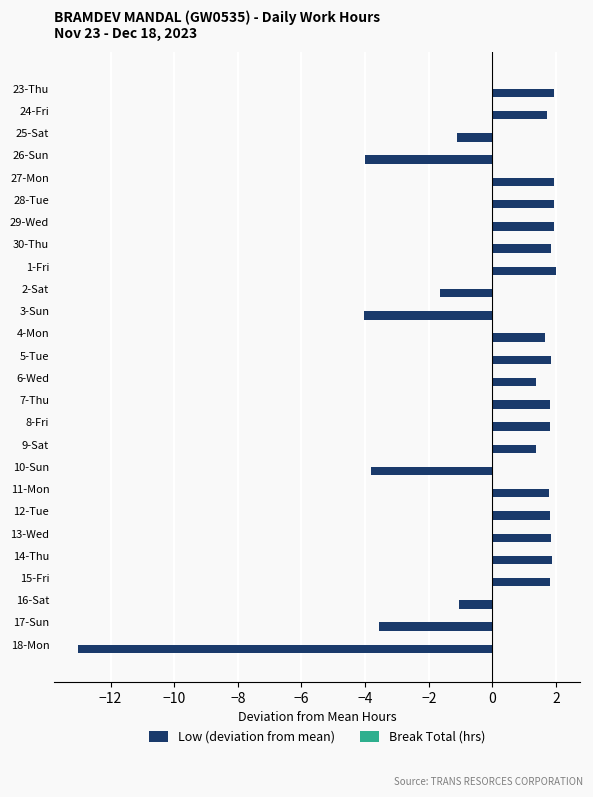

What position from the bottom is 16-Sat?

3